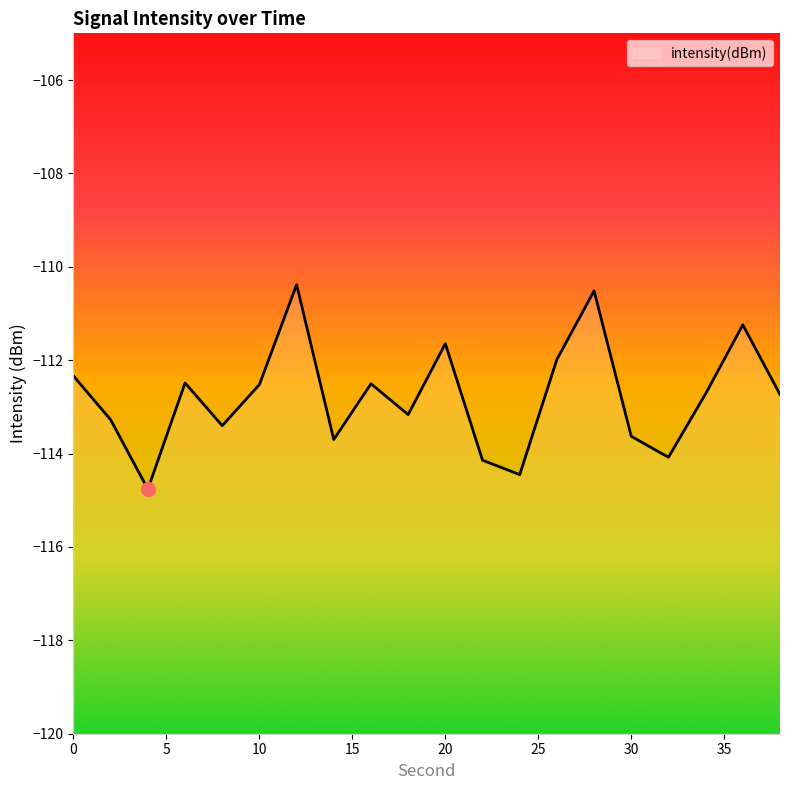

What is the smallest value displayed?

-114.8